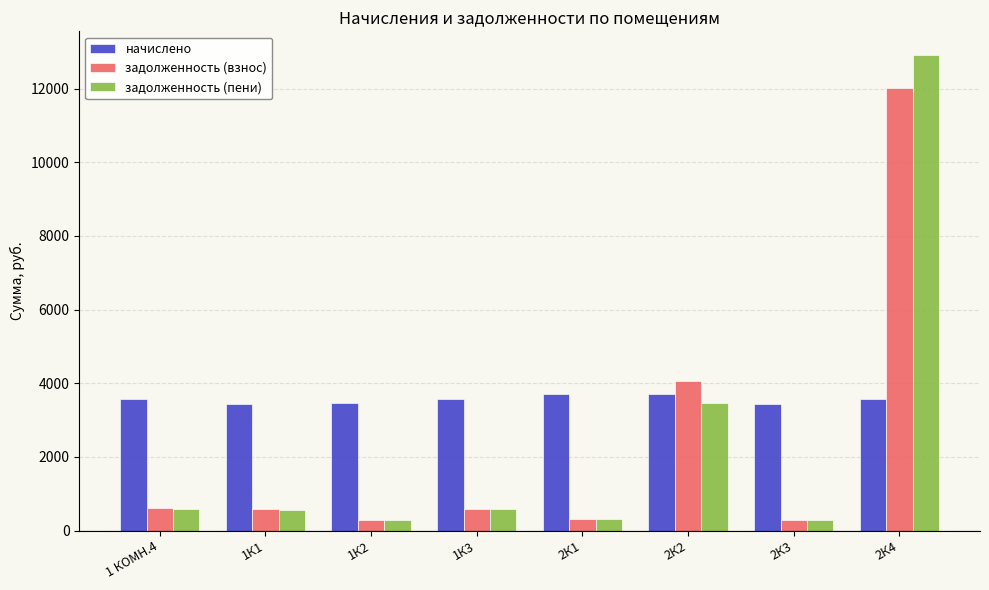

What is the sum of all задолженность (взнос) values?

18753.8